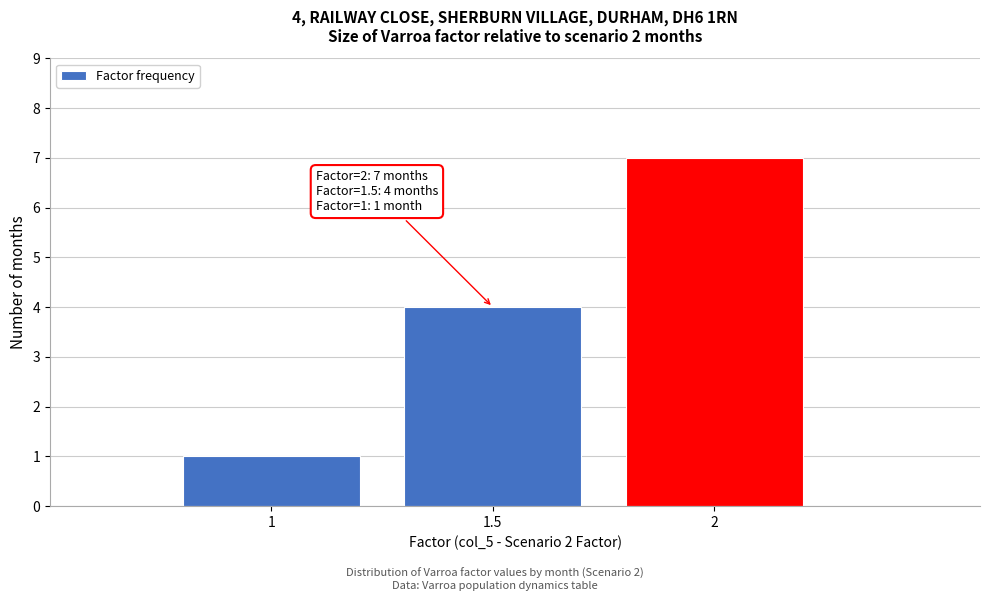

Over which range of the x-axis is the bar tallest?

1.75 to 2.25